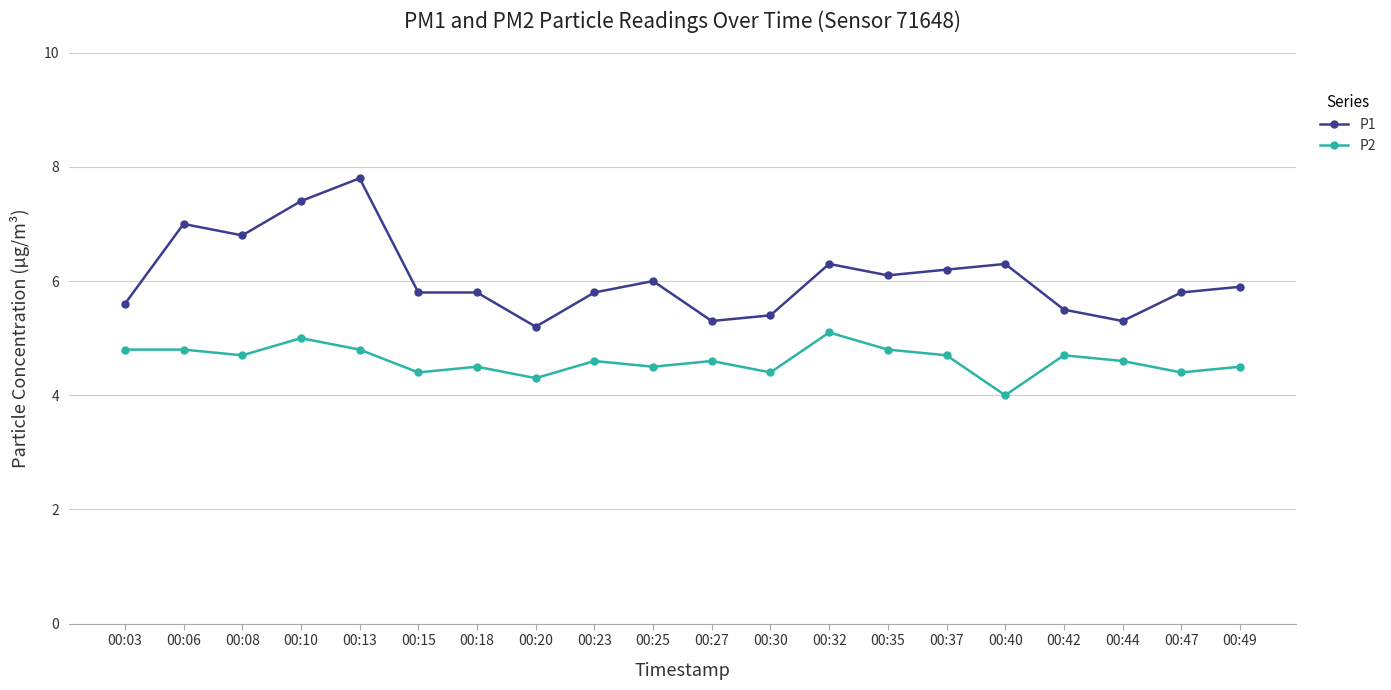

Count the number of data series in this chart.

2